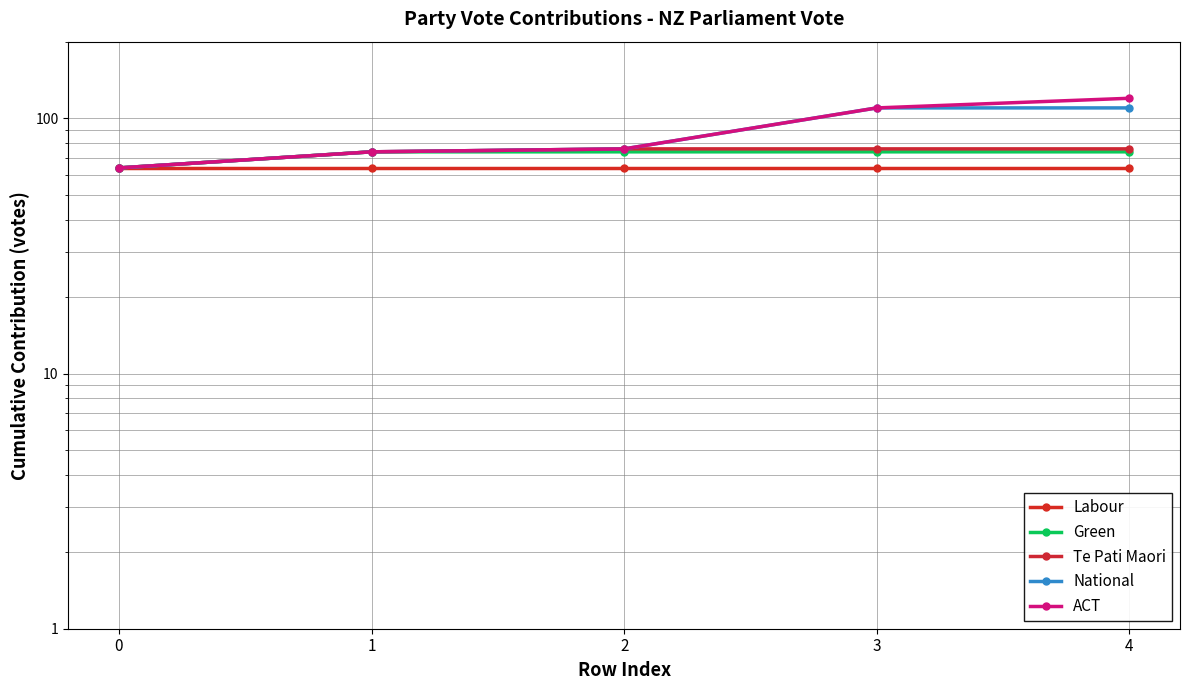

What is the average value of the Green series?

72